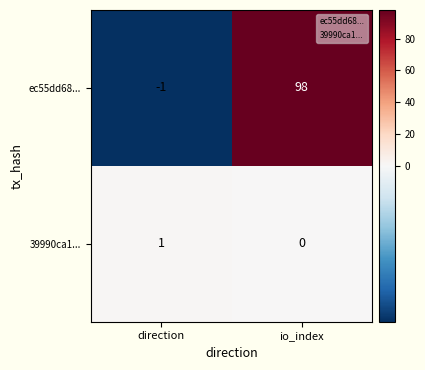

At how many categories does at least one series exceed 55?

1